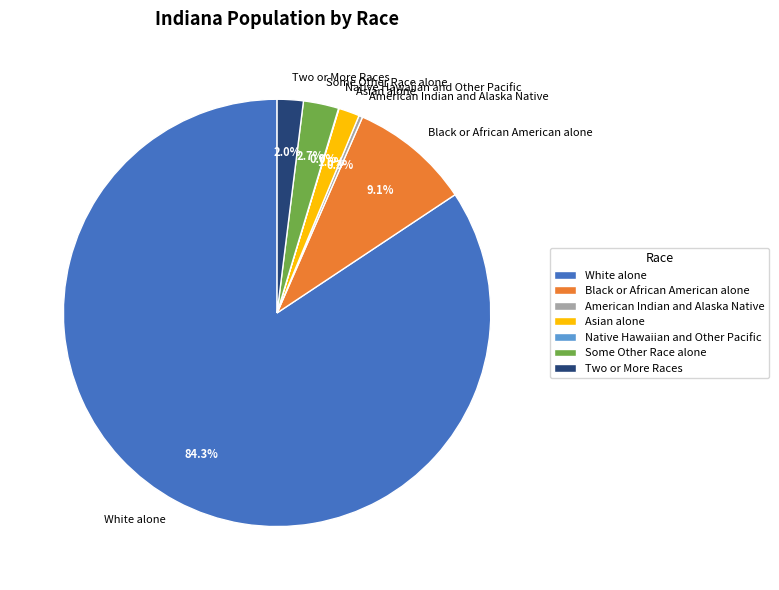

The Some Other Race alone slice represents 3% of the pie. True or false?

True